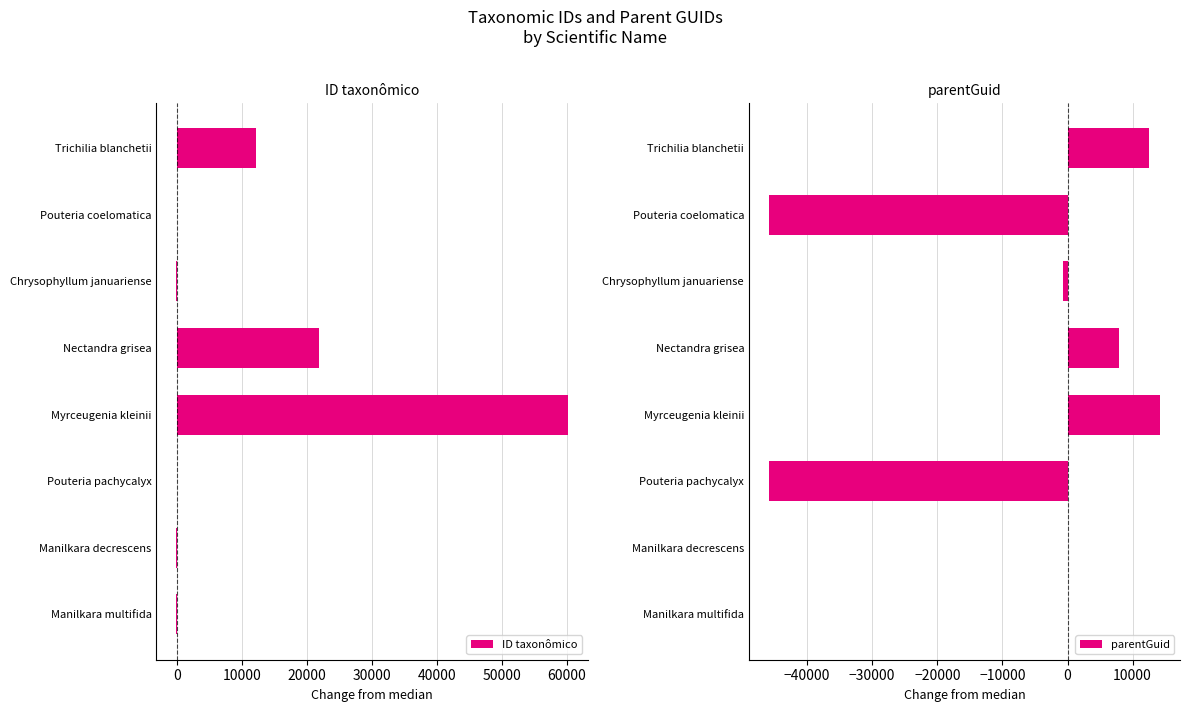

What is the sum of the parentGuid values at Nectandra grisea and Manilkara decrescens?

7834